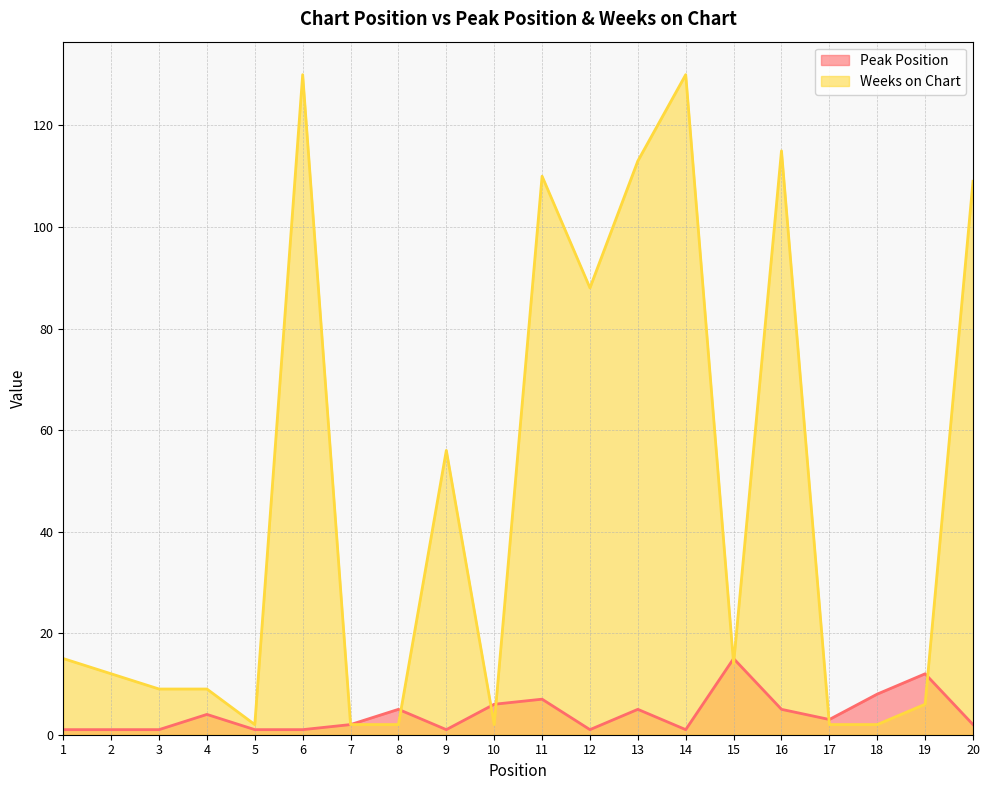

Rank the series by their average value, from lowest to highest.

Peak Position, Weeks on Chart